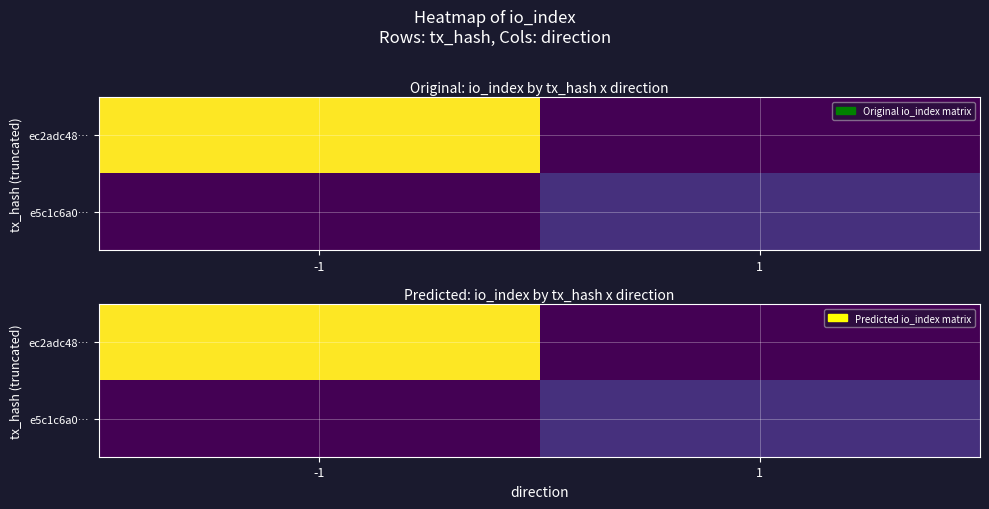

List the series in order of their overall mean, highest first.

ec2adc48…, e5c1c6a0…